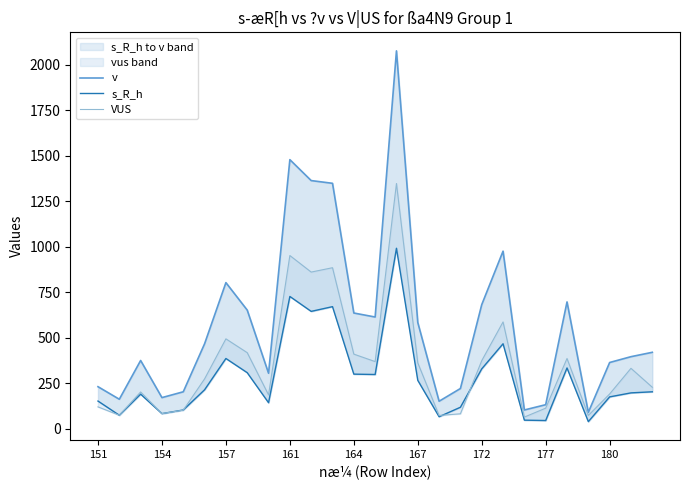

At how many categories does at least one series exceed 209?

20